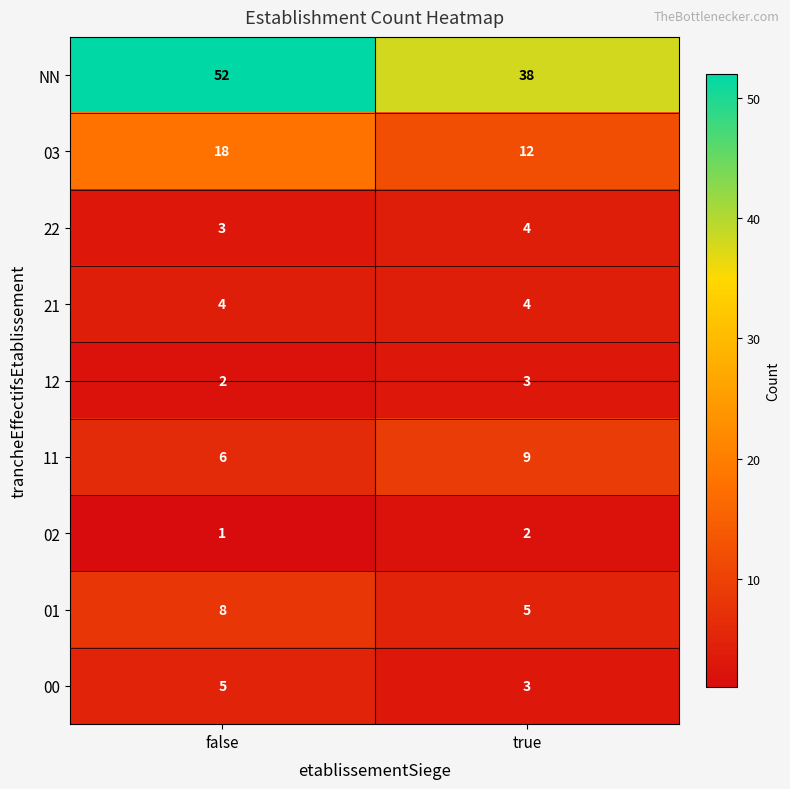

Between false and true, which series saw the biggest shift?

NN